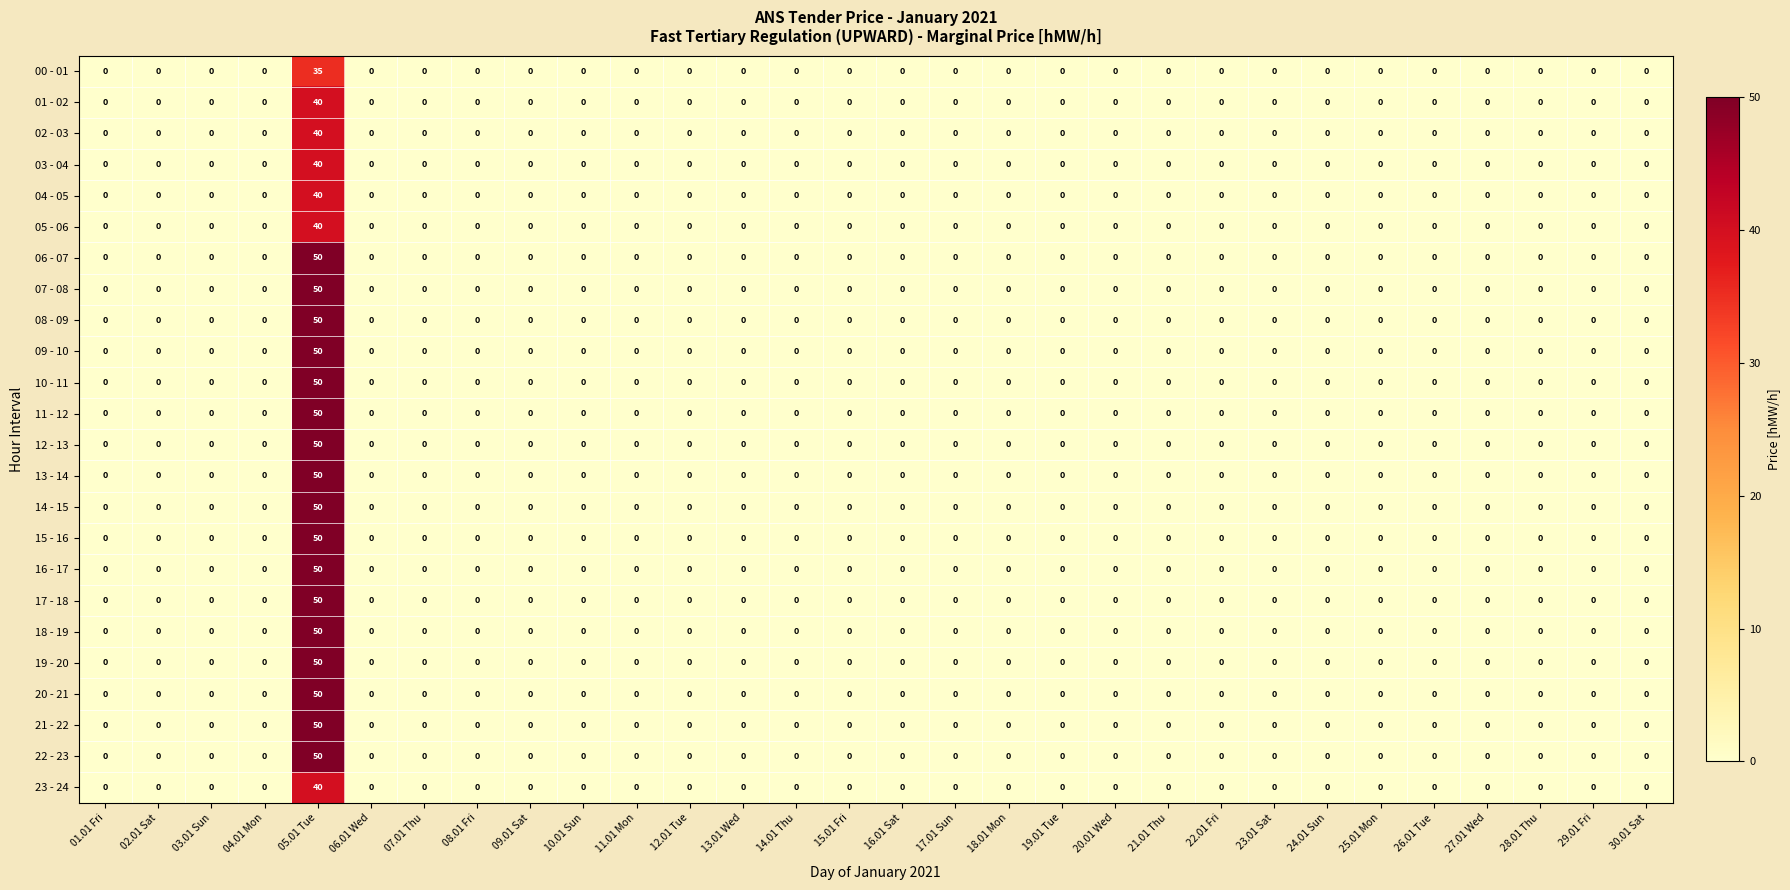

The value of 02 - 03 at 26.01 Tue is 0. True or false?

True